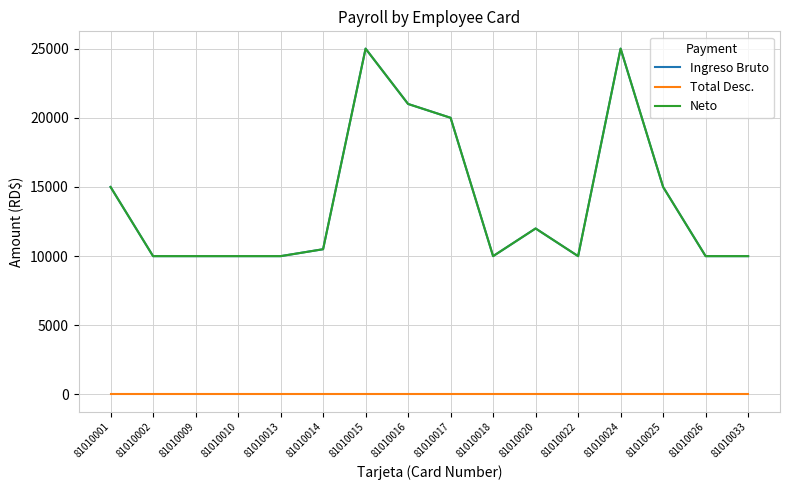

What is the average value of the Neto series?

13969